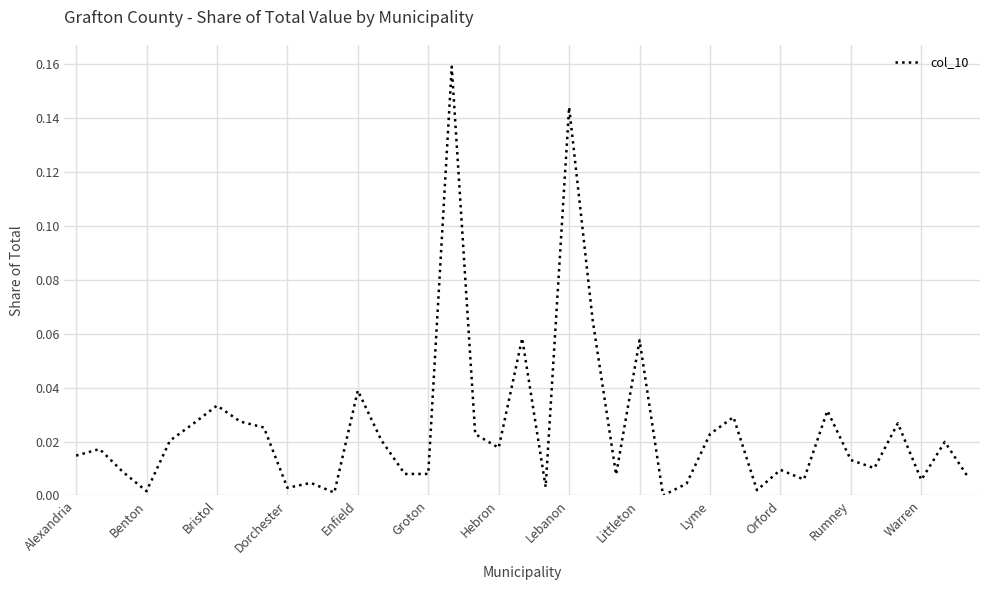

Which has a higher value, Bristol or Littleton?

Littleton